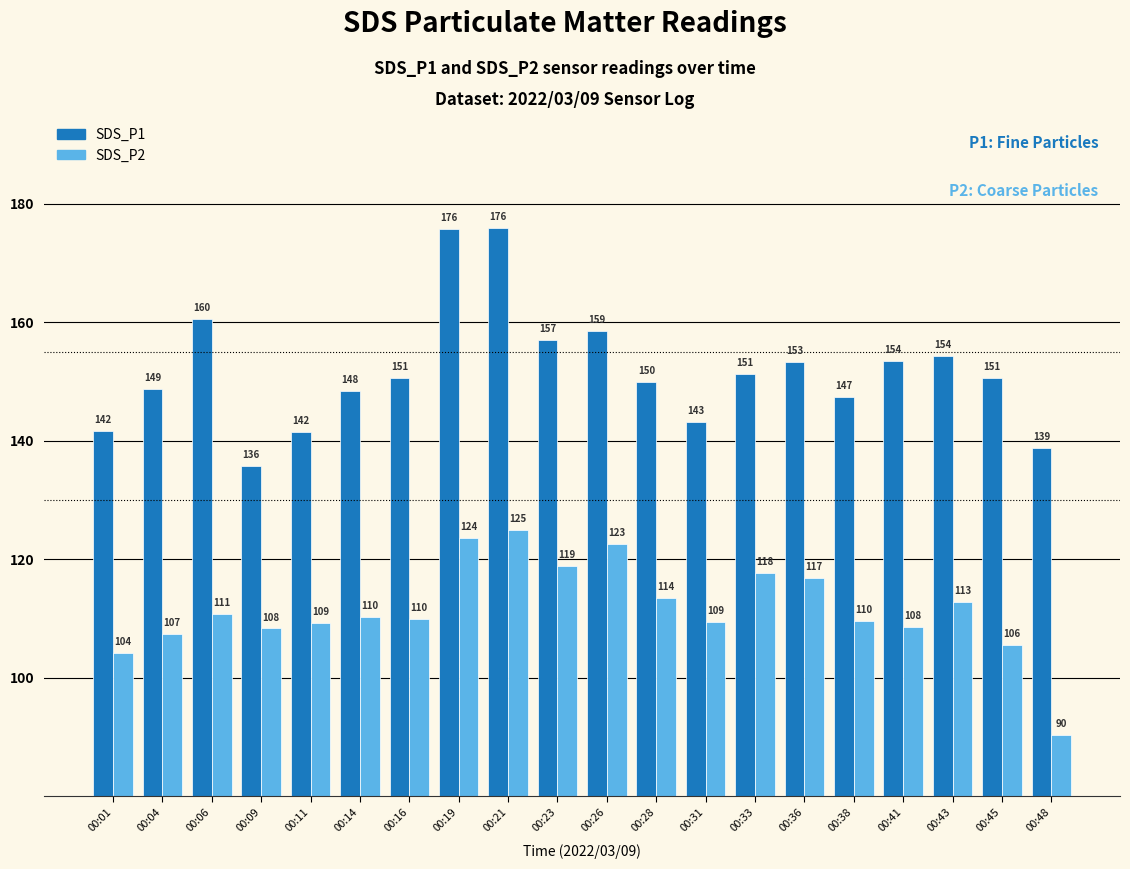

Rank the series by their average value, from lowest to highest.

SDS_P2, SDS_P1